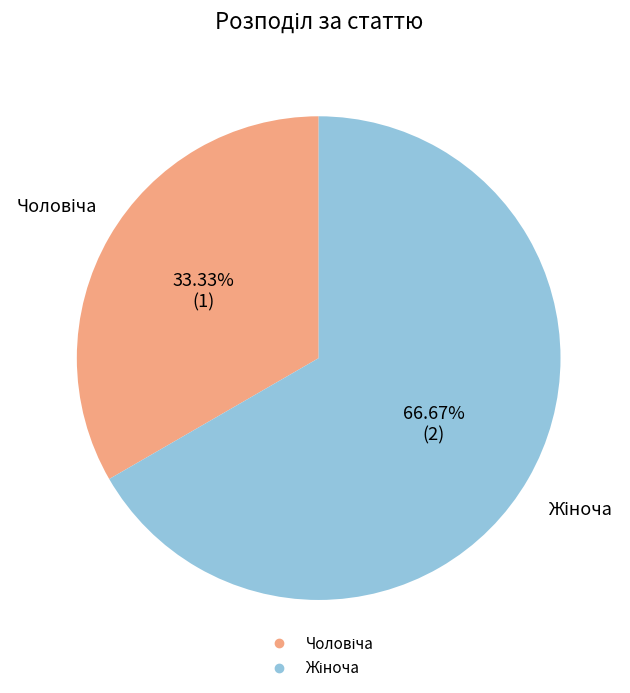

Is there a majority slice in this chart?

Yes